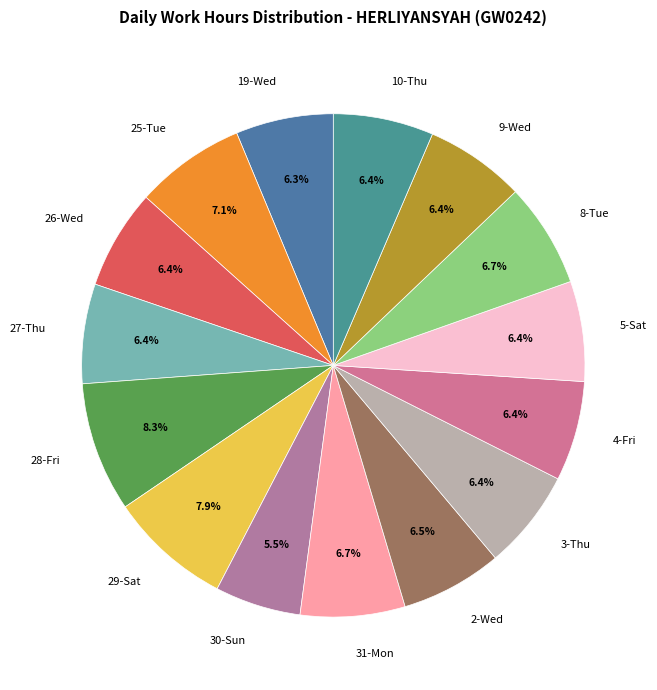

Count the number of slices in the pie.

15